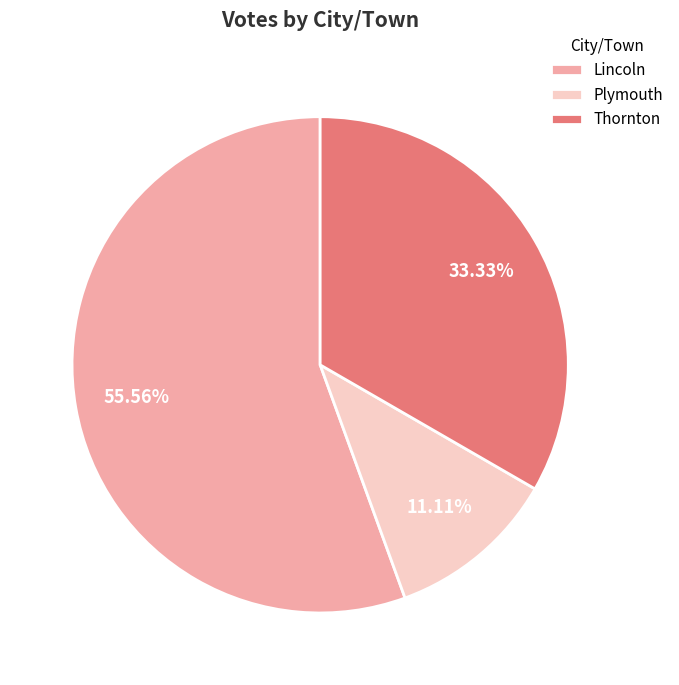

Does Thornton account for over 50% of the chart?

No